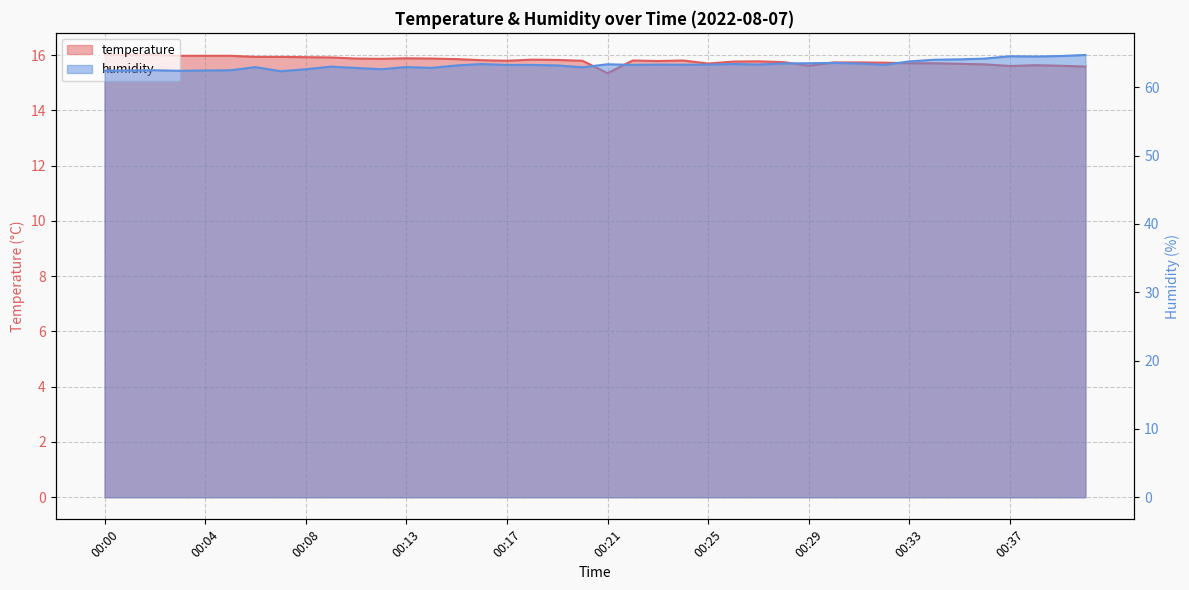

What is the difference between the temperature values at 00:39 and 00:02?

0.4